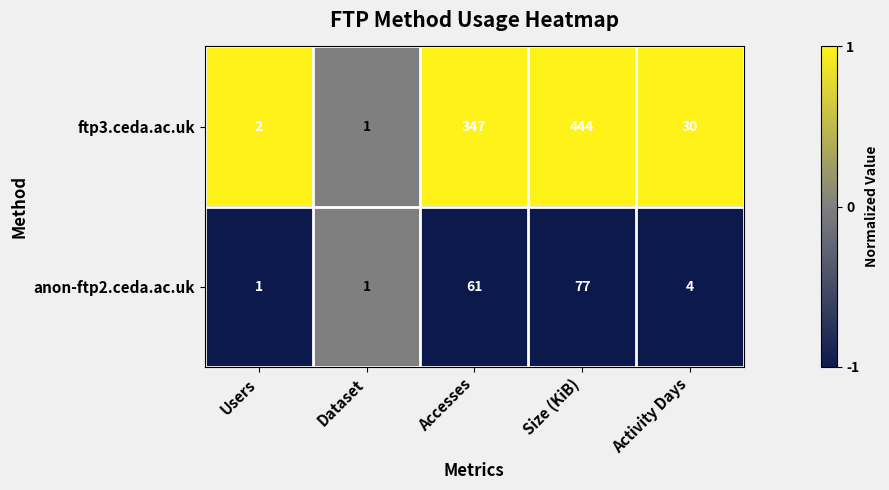

What is the smallest value displayed?

1